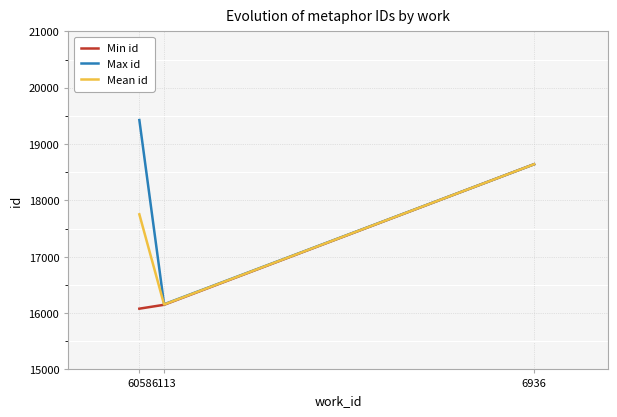

List the series in order of their overall mean, highest first.

Max id, Mean id, Min id